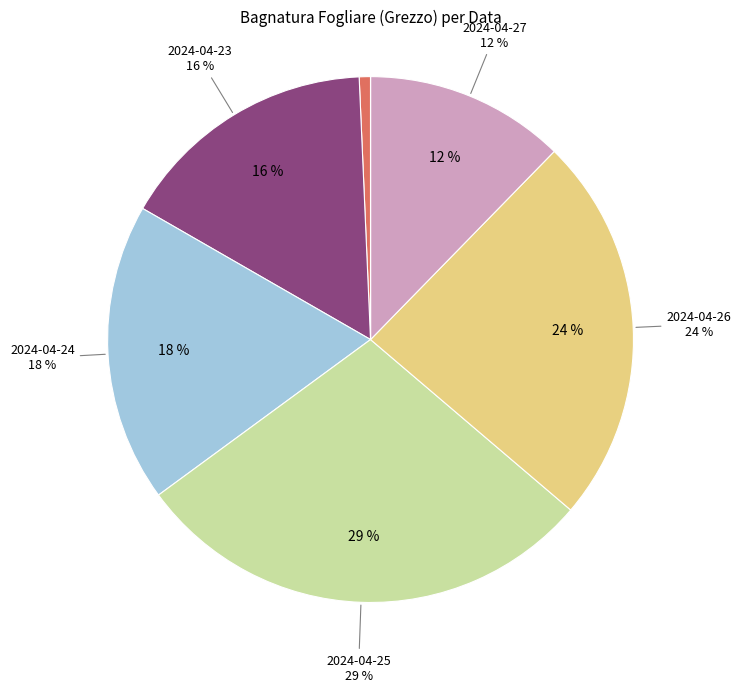

Combined, do 2024-04-26 and 2024-04-24 account for over 50%?

No